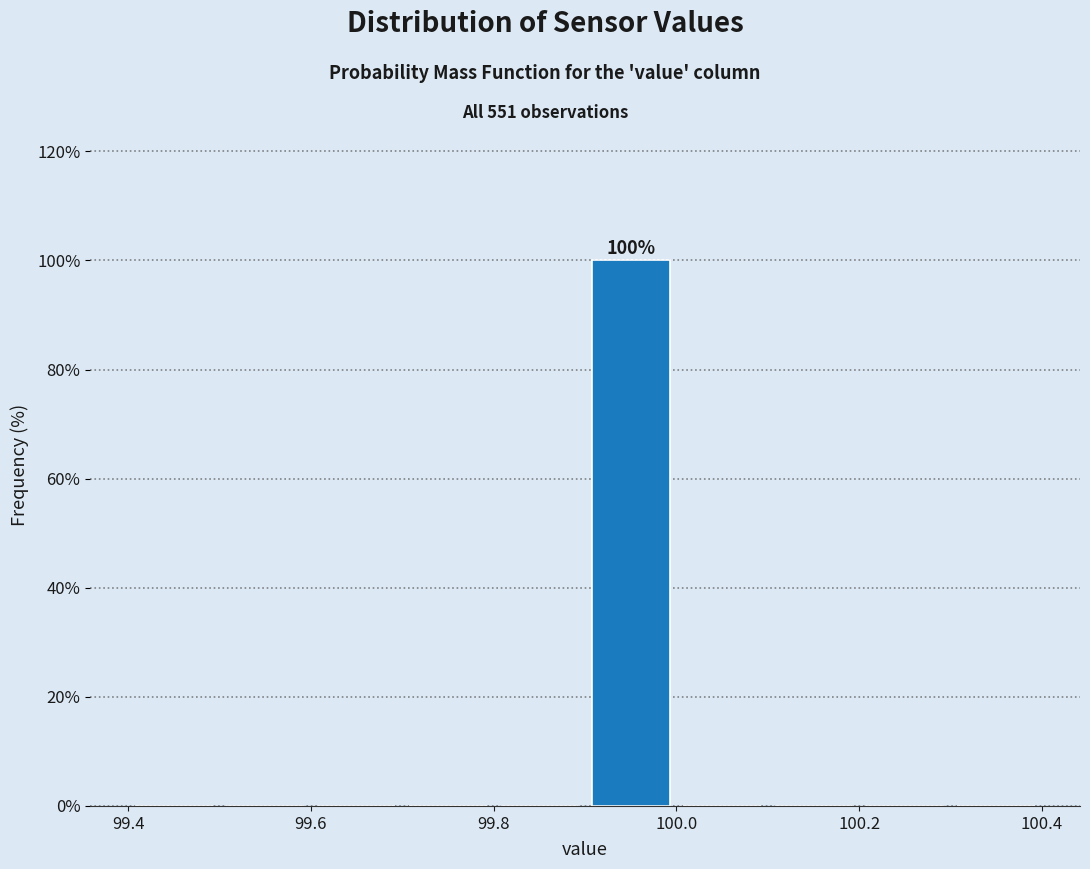

Over which range of the x-axis is the bar tallest?

99.9 to 100.0